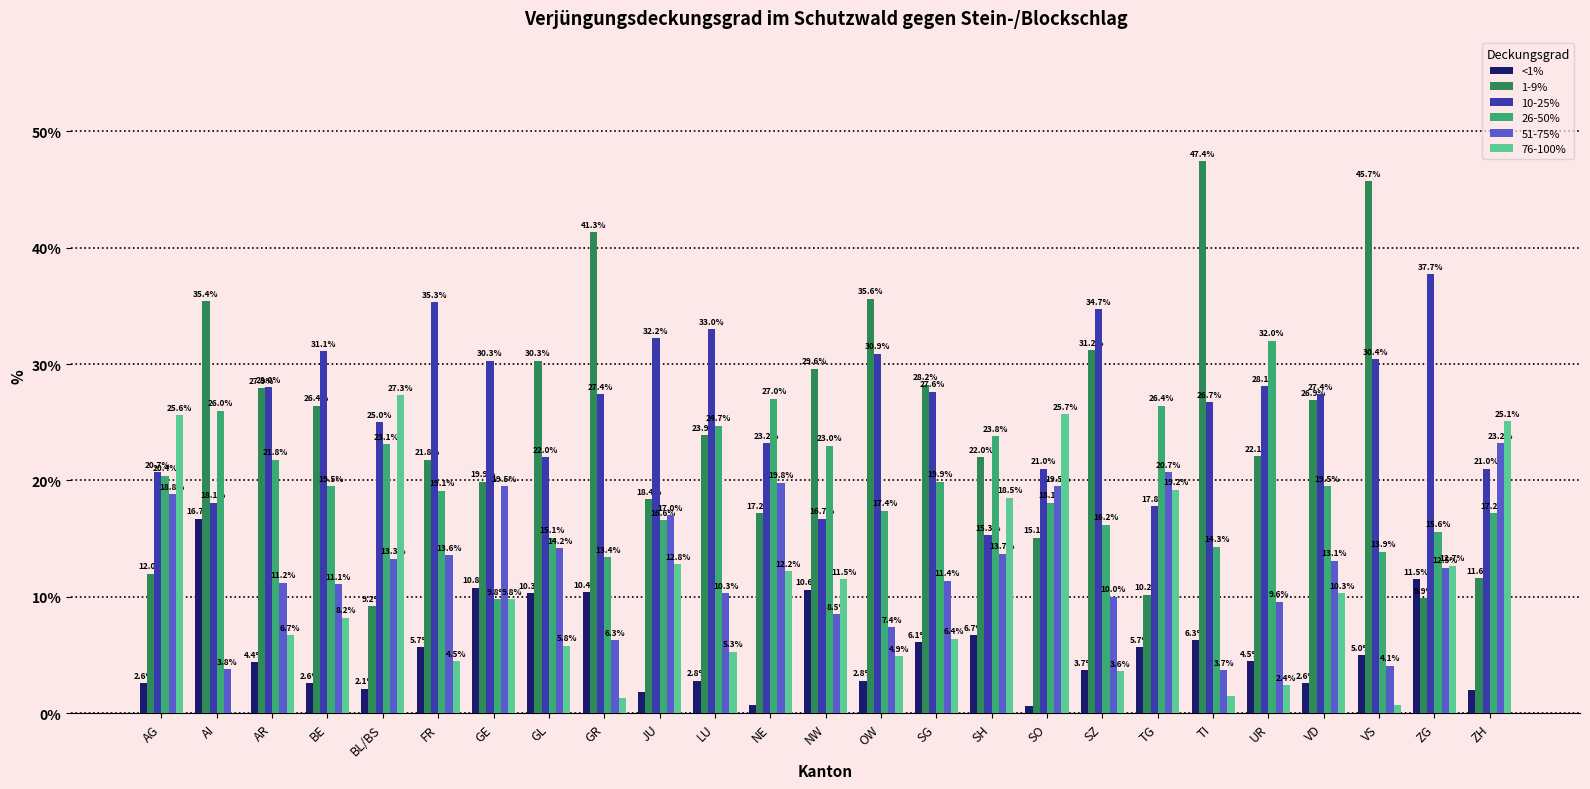

The value of 26-50% at AR is 13.3. True or false?

False